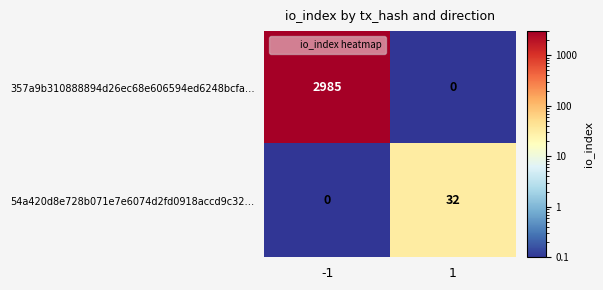

What is the sum of the 357a9b310888894d26ec68e606594ed6248bcfa… values at -1 and 1?

2985